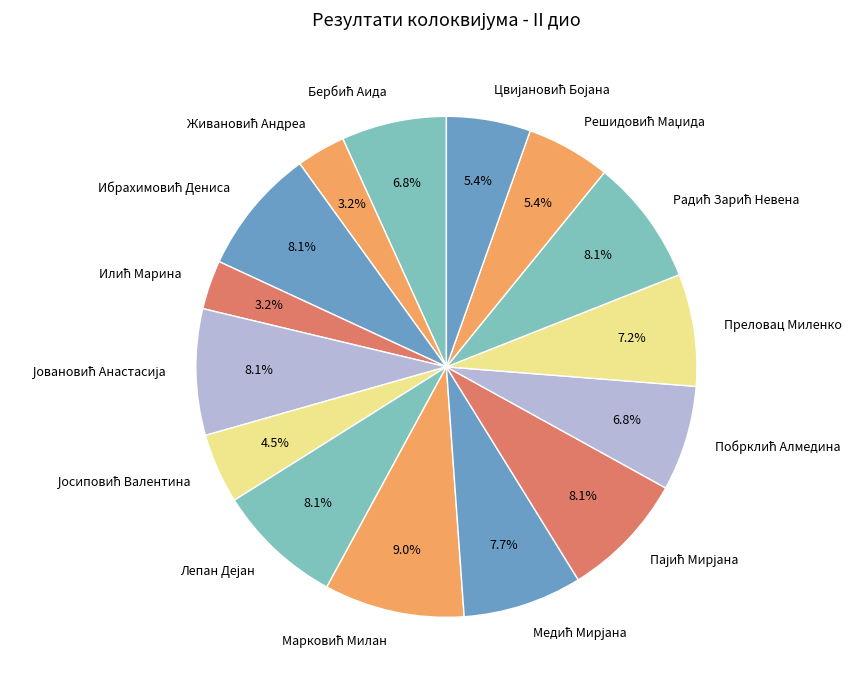

Does any single category account for the majority?

No